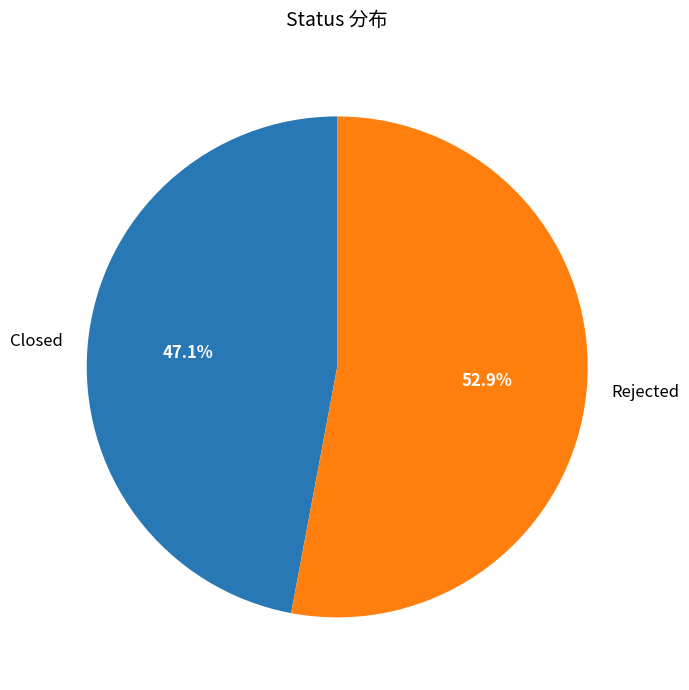

The Rejected slice represents 67% of the pie. True or false?

False